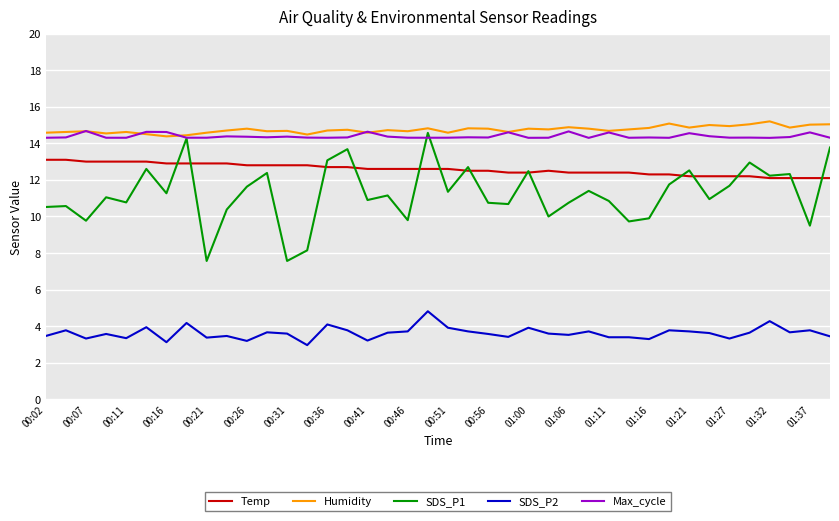

True or false: SDS_P2 and SDS_P1 cross at least once.

False